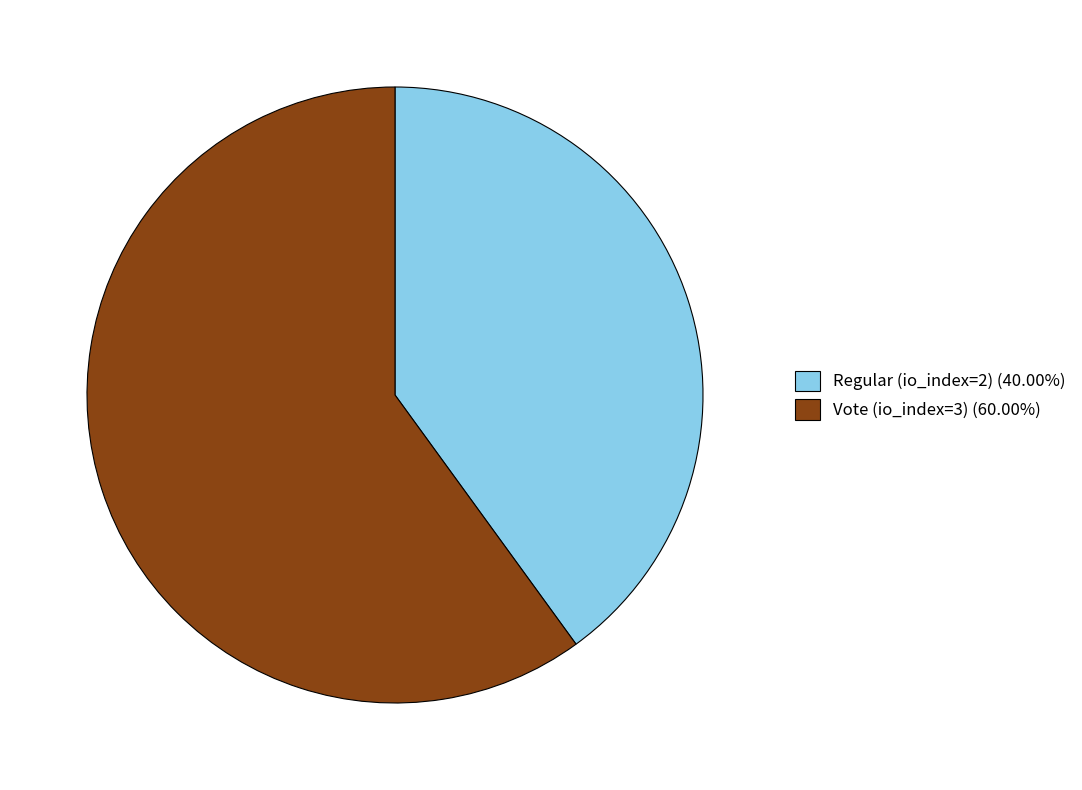

Does Vote (io_index=3) account for over 50% of the chart?

Yes